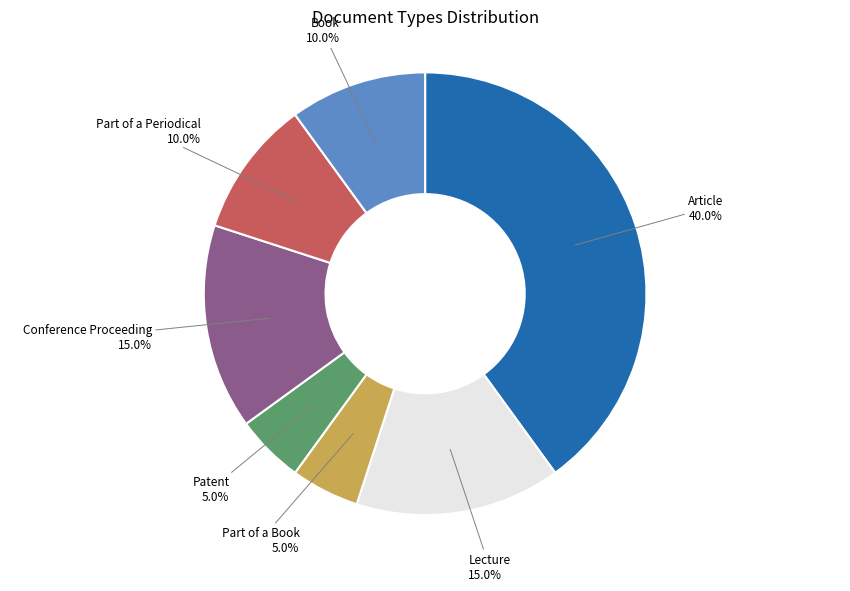

To the nearest percent, what is the difference between the largest and smallest slice percentages?

35%